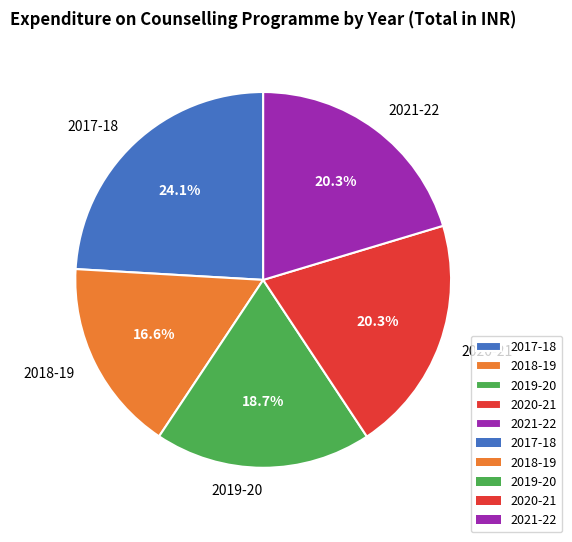

Approximately how many times larger is the value at 2021-22 compared to 2020-21?

1.0